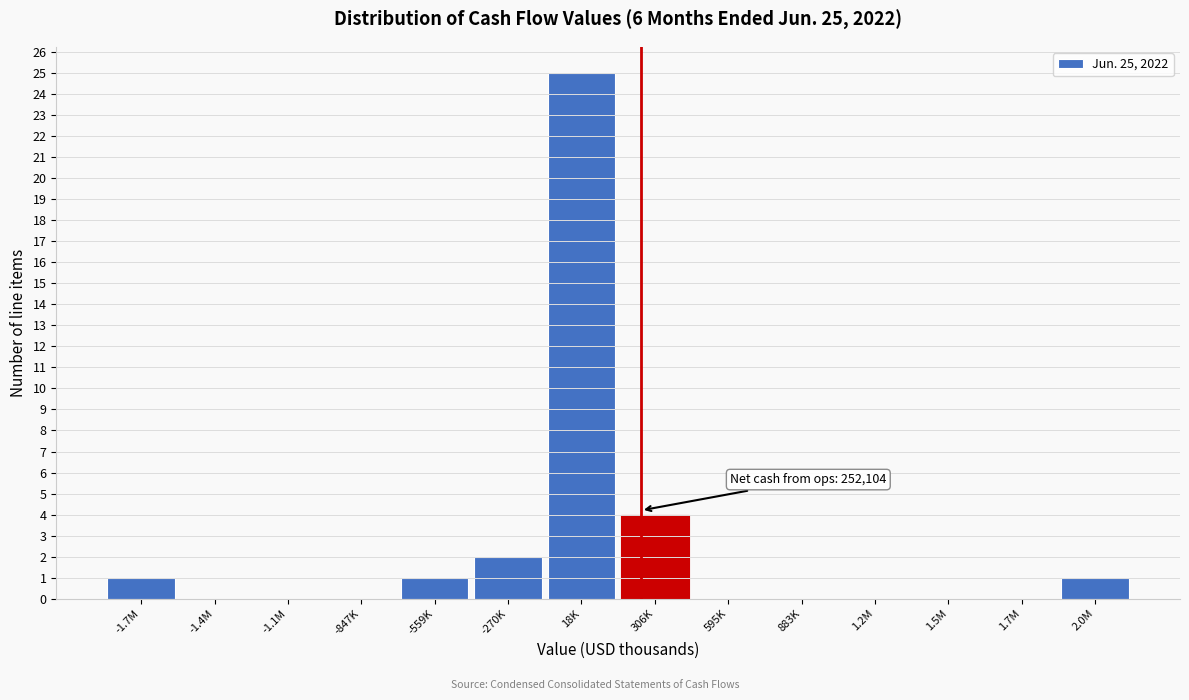

Reading left to right, extract all data points from this chart.

-1.7M=1	-1.4M=0	-1.1M=0	-847K=0	-559K=1	-270K=2	18K=25	306K=4	595K=0	883K=0	1.2M=0	1.5M=0	1.7M=0	2.0M=1